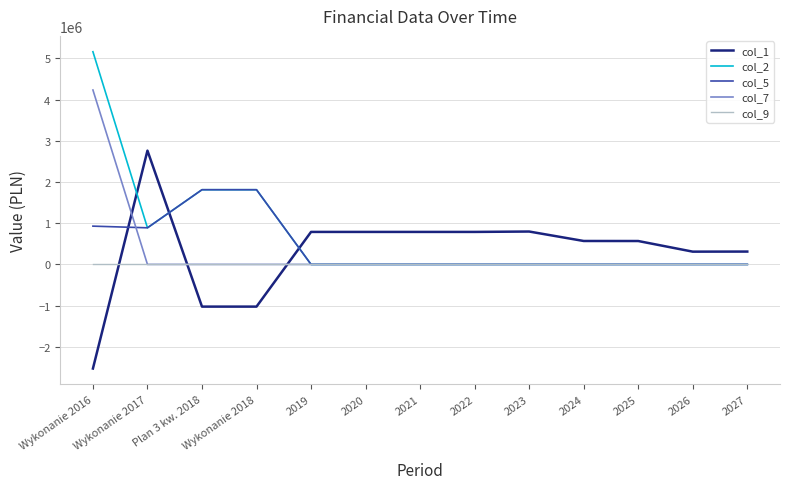

What are all the series names shown in the legend?

col_1, col_2, col_5, col_7, col_9